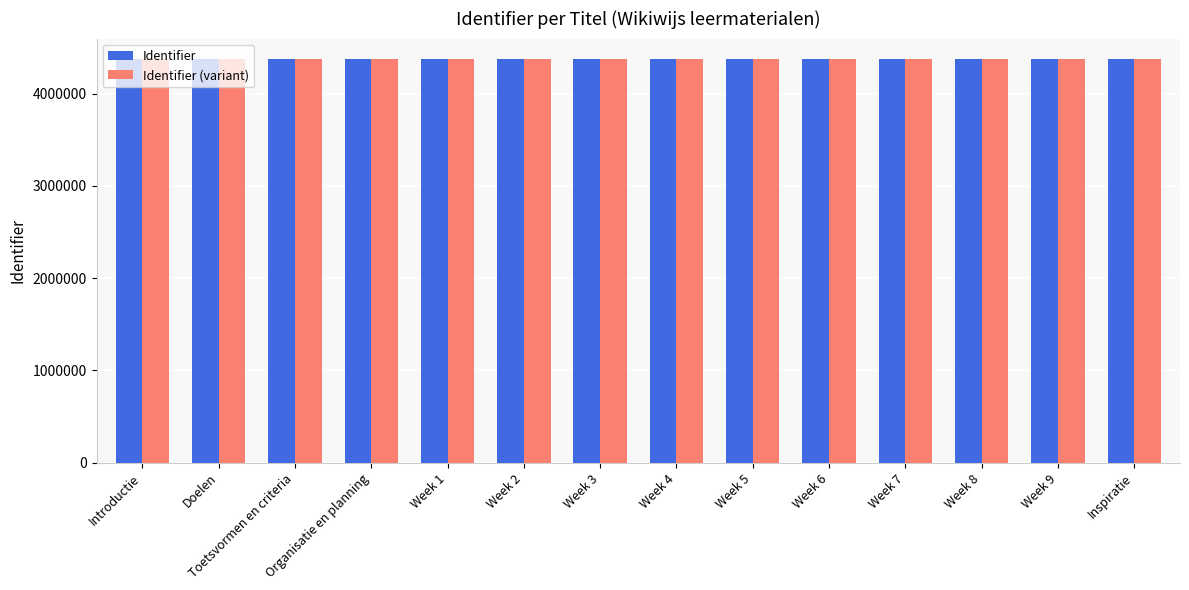

What is the maximum value shown in the chart?

4378076